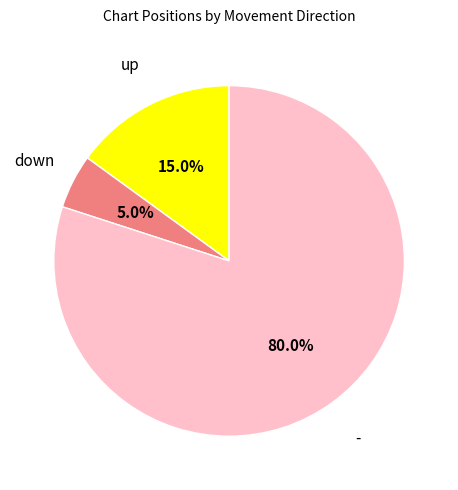

Between - and up, which is larger?

-